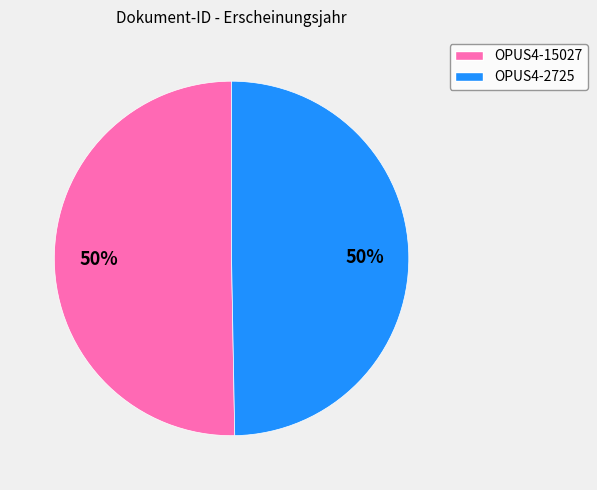

The OPUS4-2725 slice represents 50% of the pie. True or false?

True